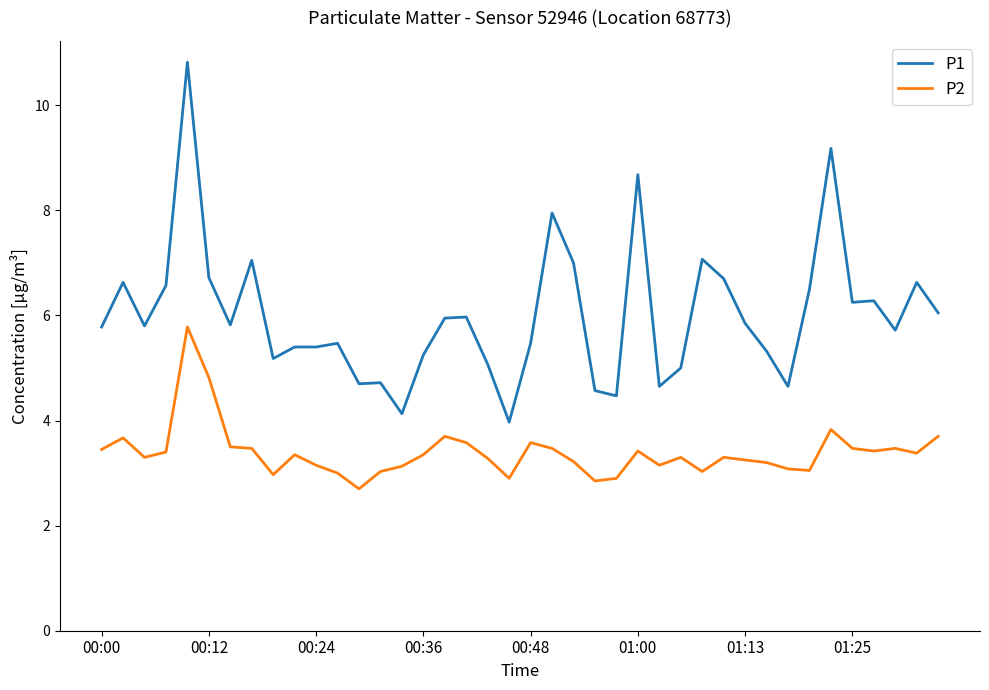

True or false: P1 and P2 intersect in this chart.

False